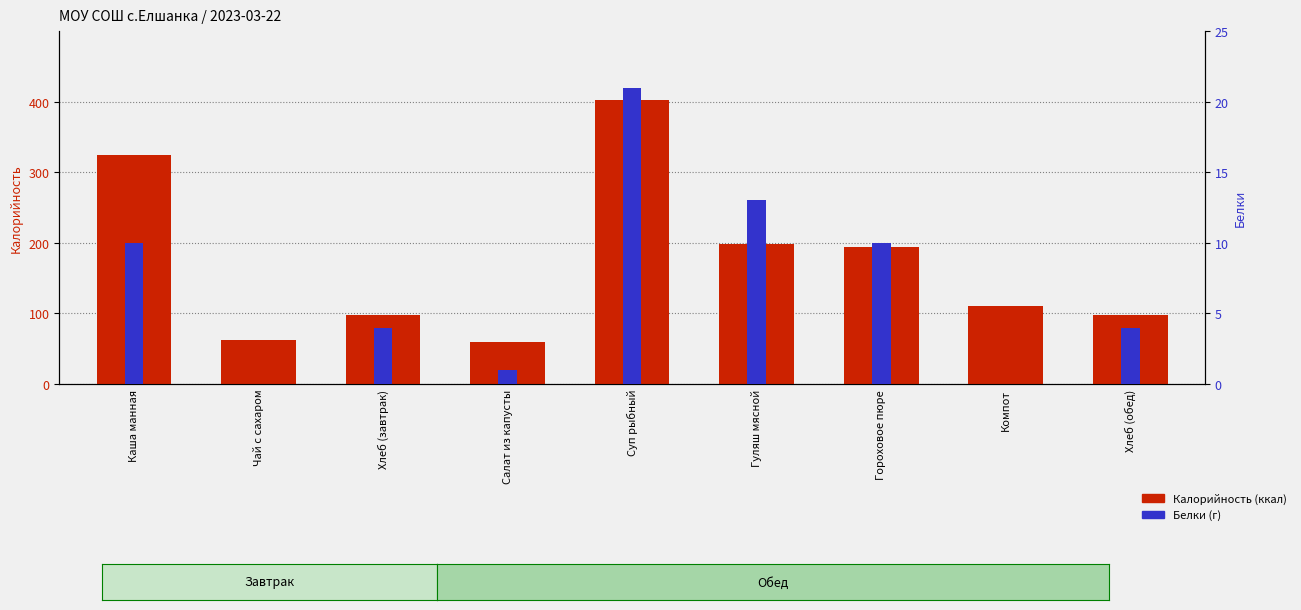

What position from the left is Суп рыбный?

5